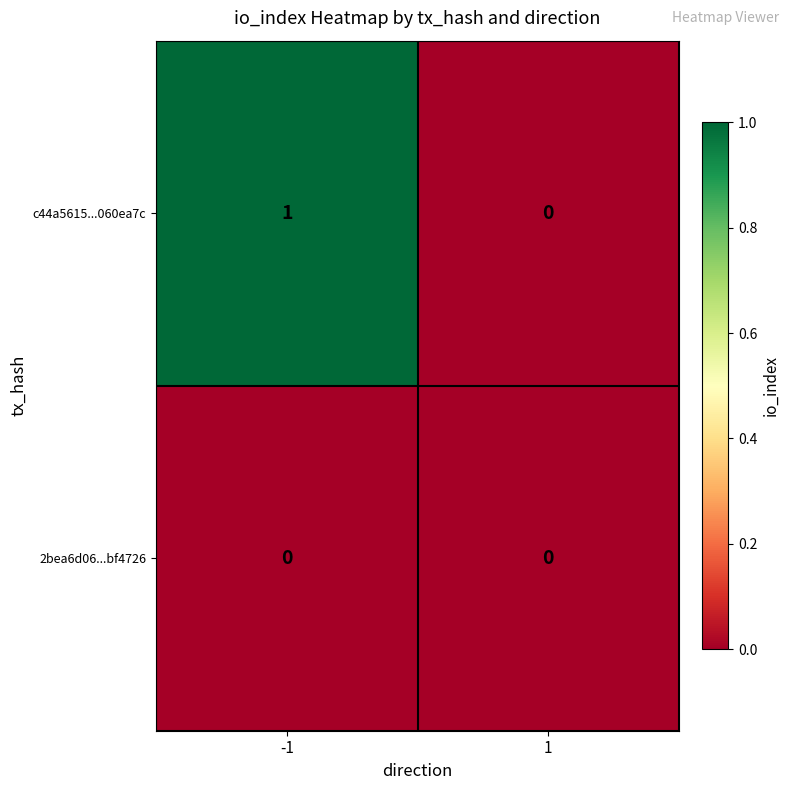

What is the greatest value displayed?

1